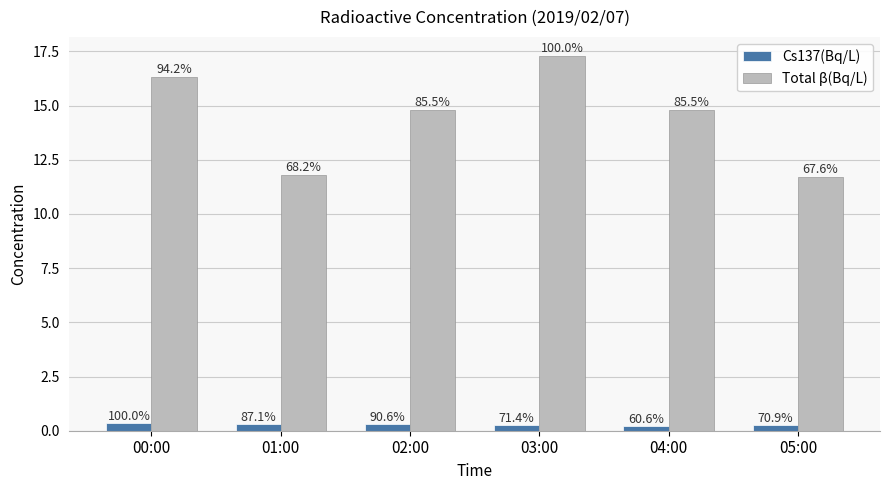

Are the bars grouped side by side (vs. stacked)?

Yes